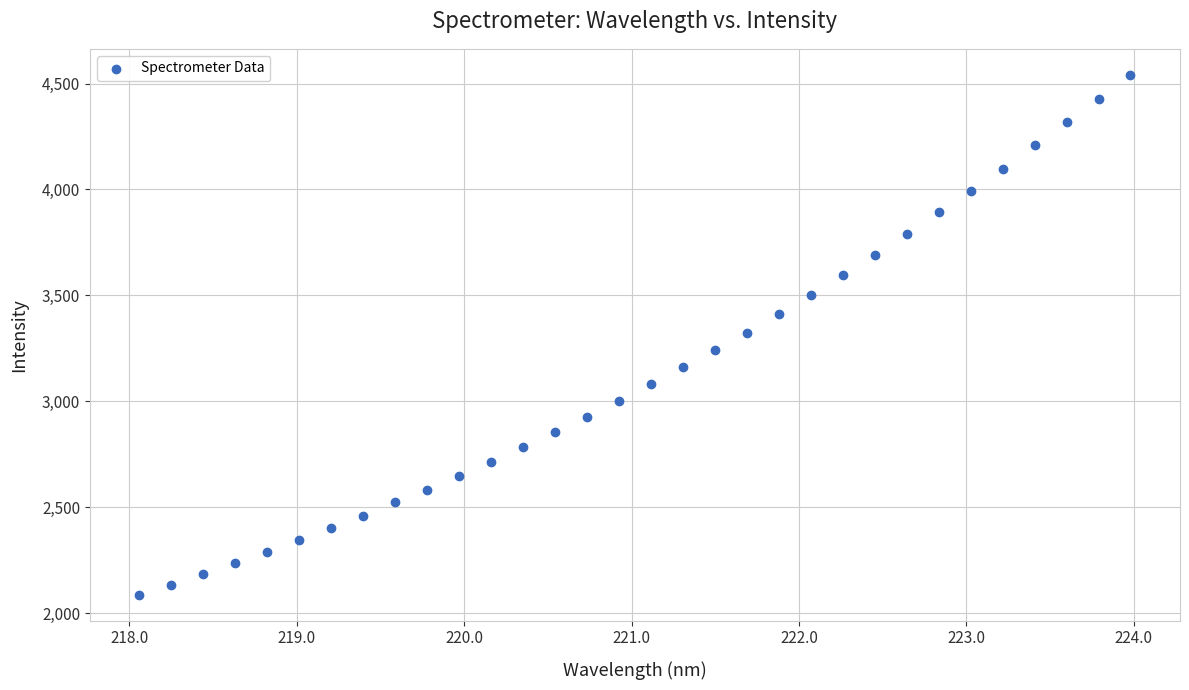

What is the range of X values (max minus min)?

5.9